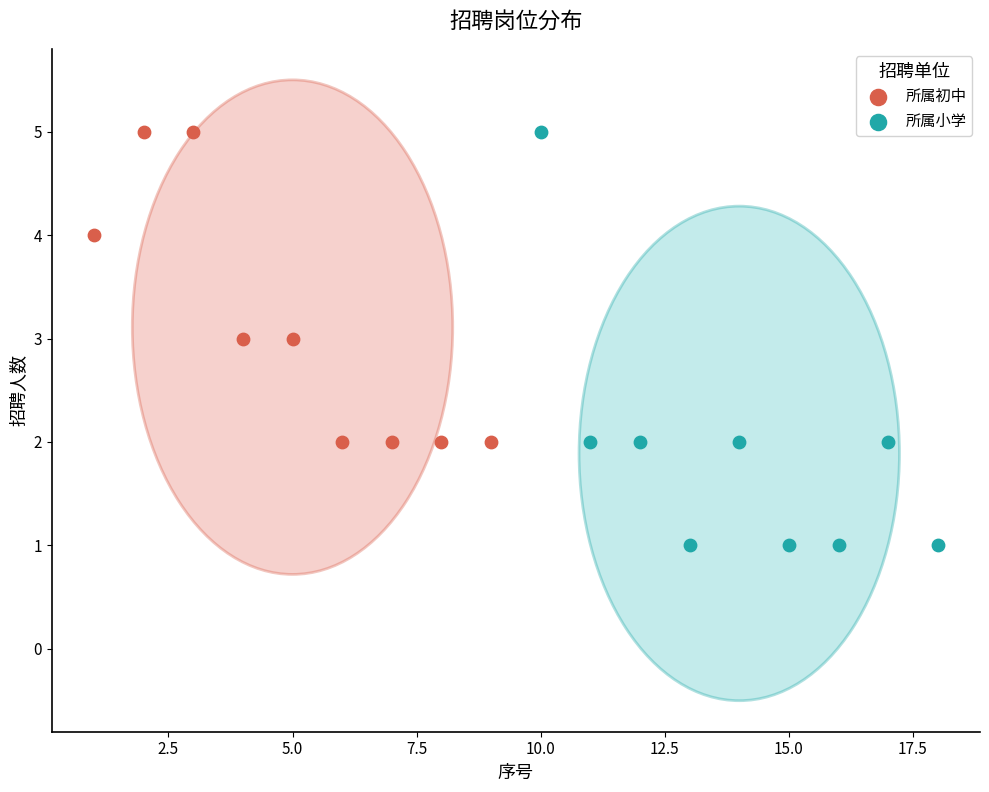

Which series contains the lowest Y value?

所属小学